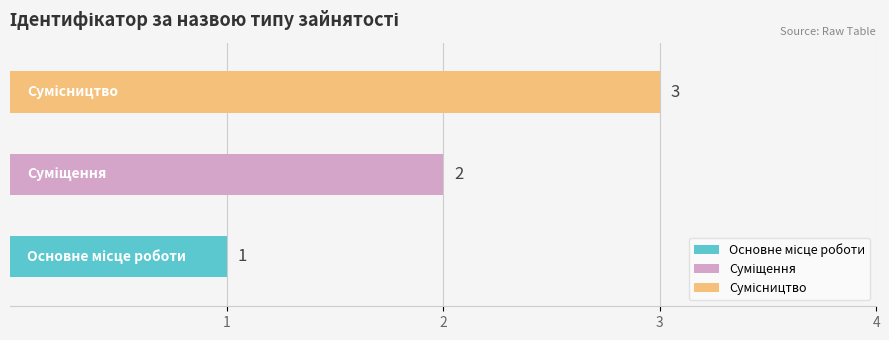

Is it true that the value at Суміщення is 1?

False